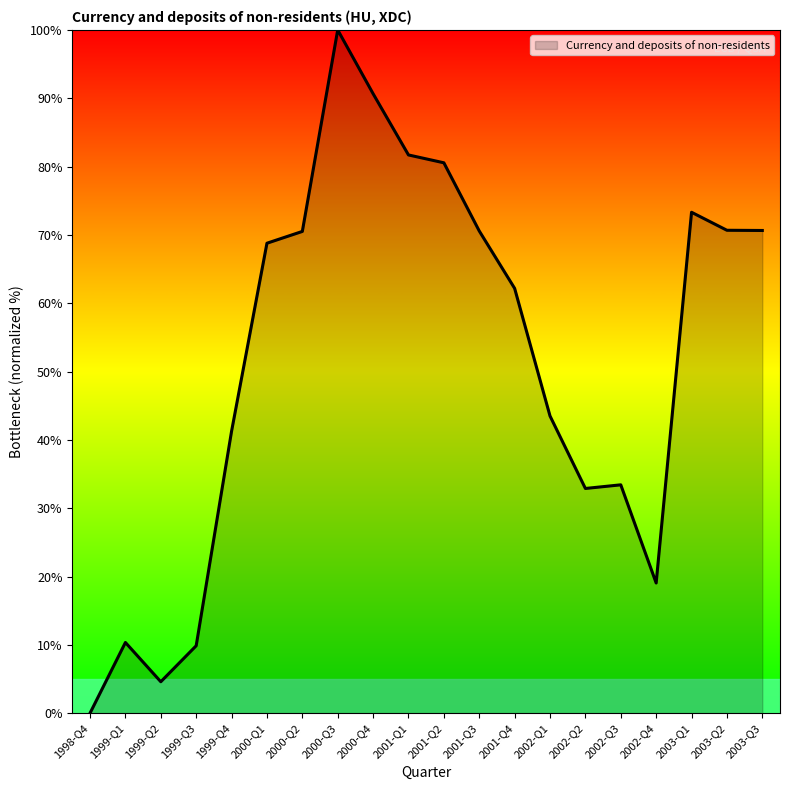

What is the difference between the values at 2000-Q4 and 2003-Q1?

17.4